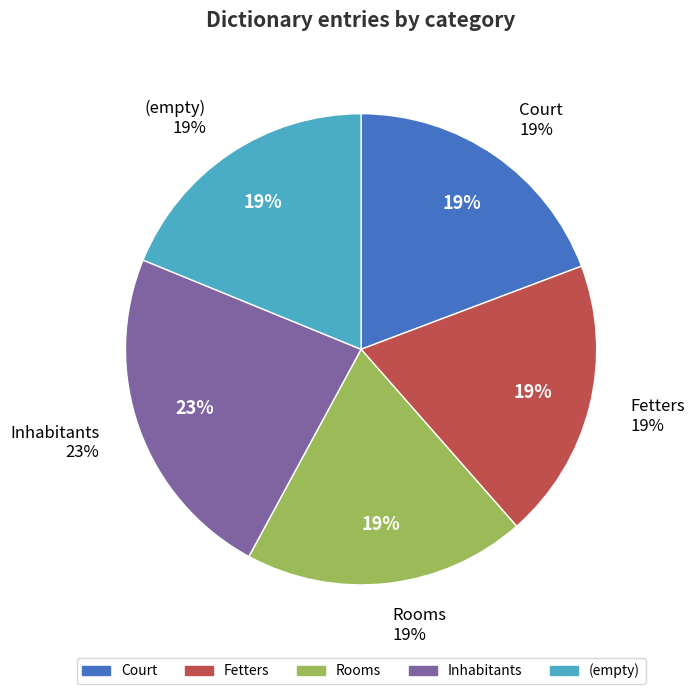

How many slices are in this pie chart?

5